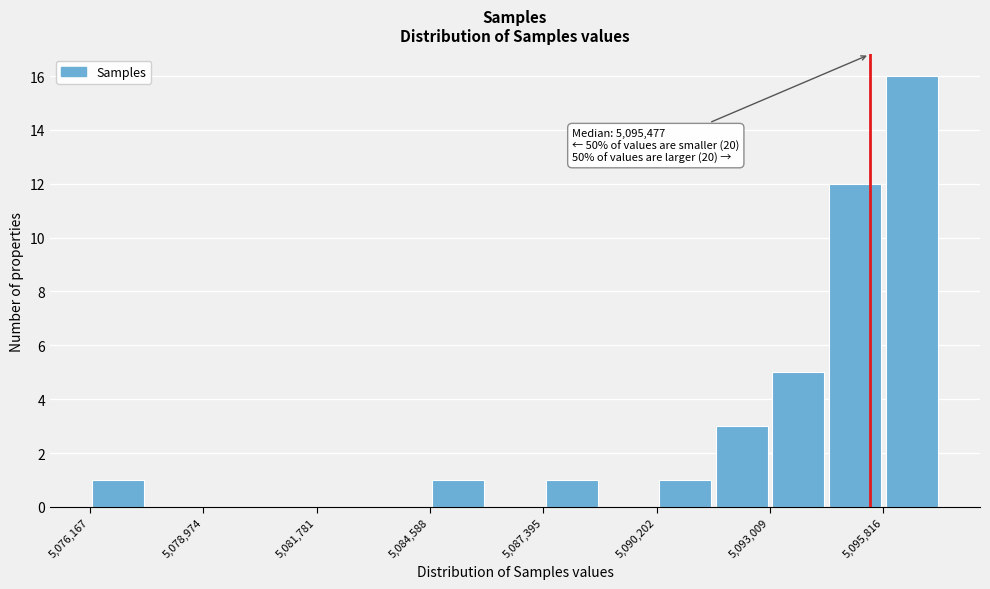

Around what value on the x-axis is the tallest bar? Give the approximate position of its centre, as read against the axis.

5096500